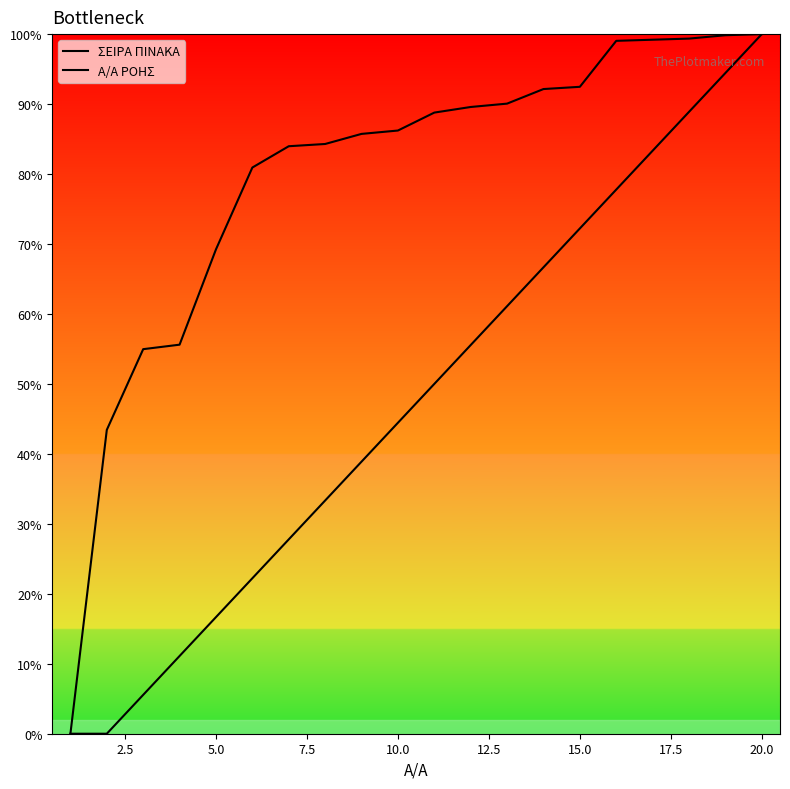

At which category does the chart reach its peak across all series?

20.0